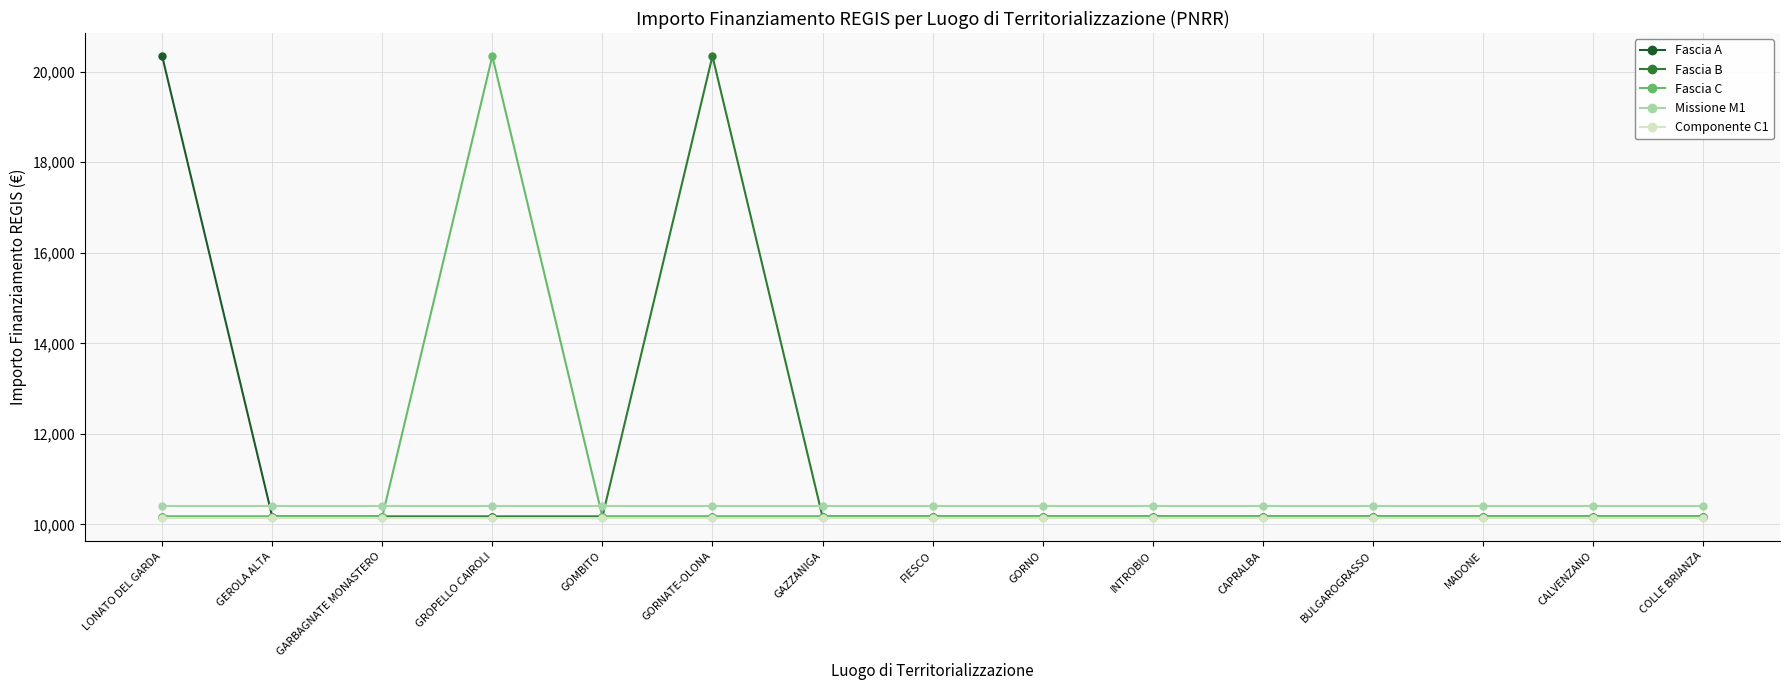

How many data points does each series have?

15